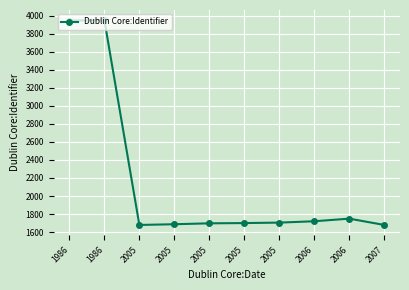

Reading left to right, list all the values displayed in this chart.

1986=3947	1986=3950	2005=1679	2005=1687	2005=1697	2005=1700	2005=1705	2006=1720	2006=1749	2007=1679